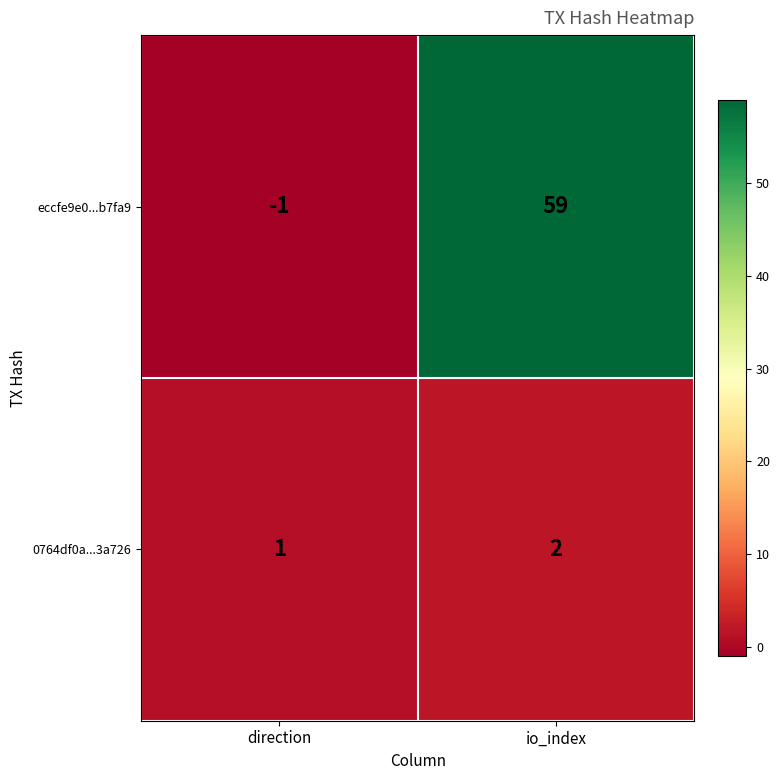

What is the minimum value shown in the chart?

-1